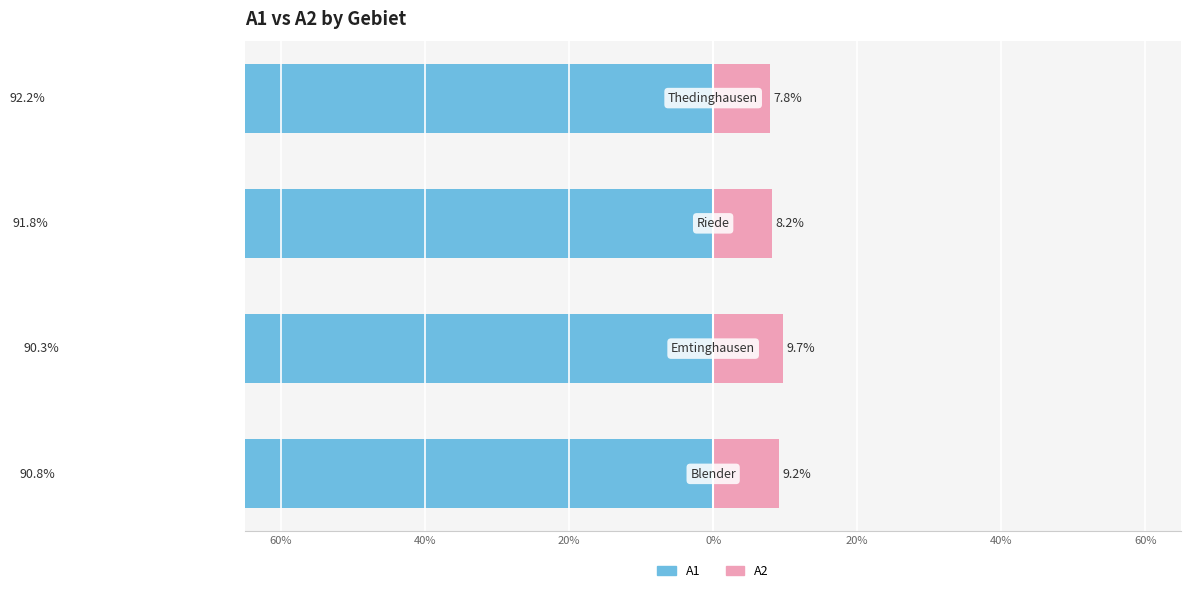

What is the value of the A1 bar at the 3rd from the left?

-91.8